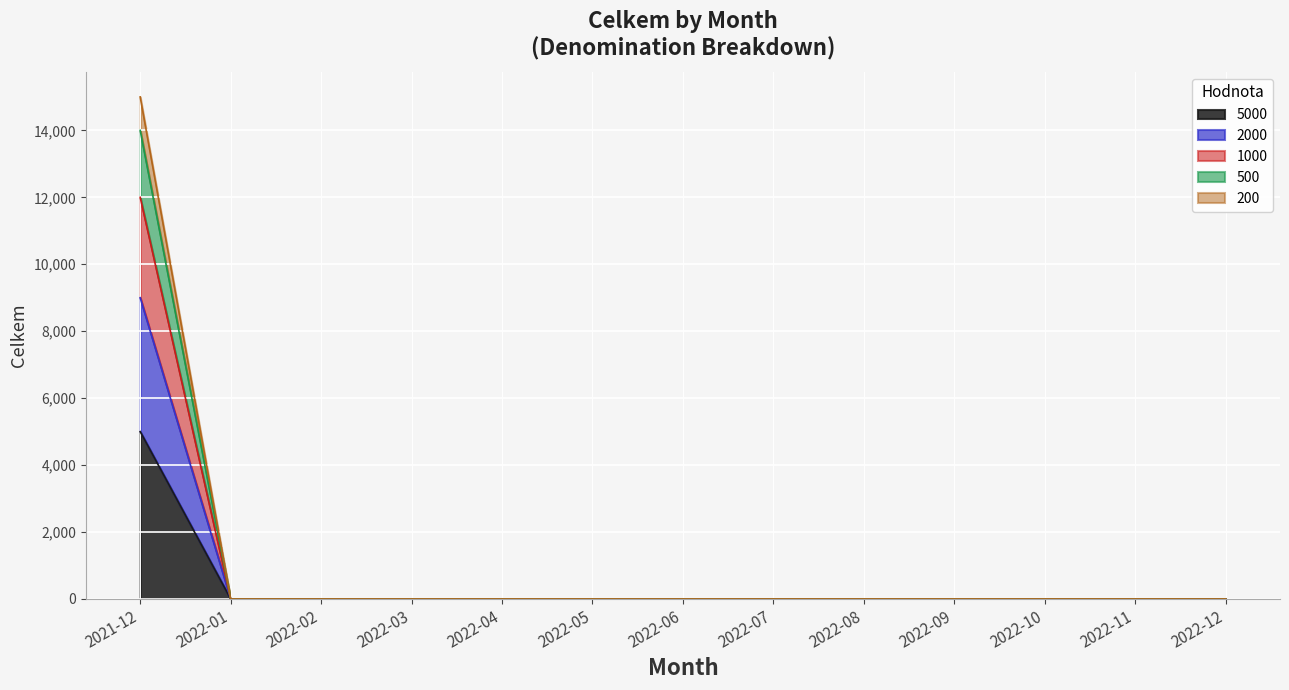

What are all the series names shown in the legend?

5000, 2000, 1000, 500, 200